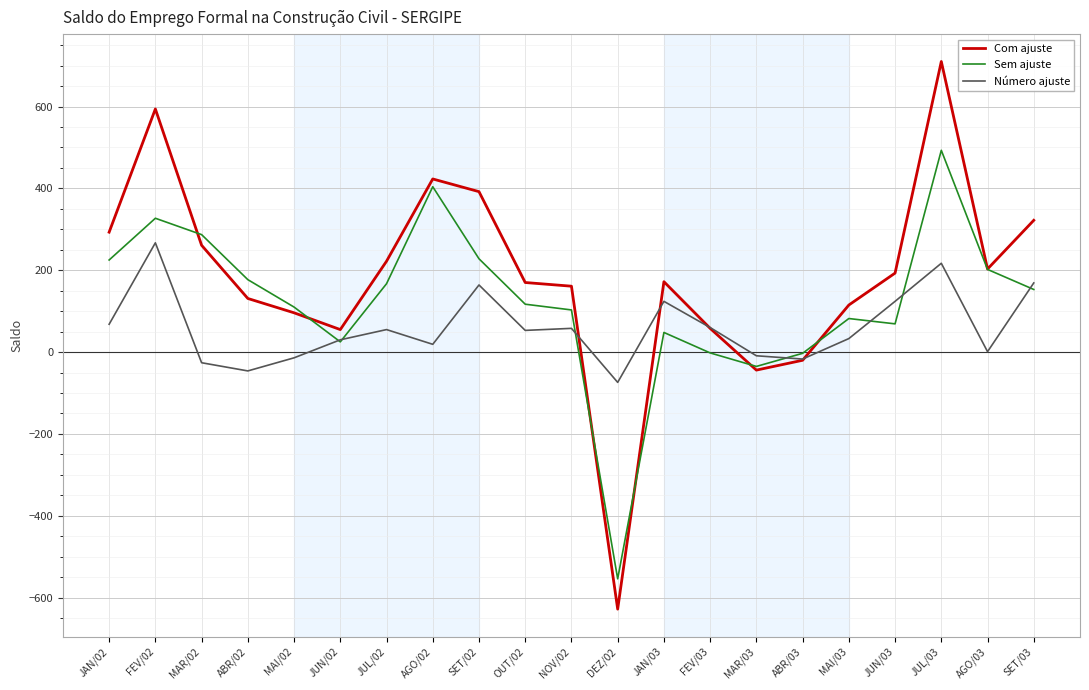

What is the maximum value for Número ajuste?

267